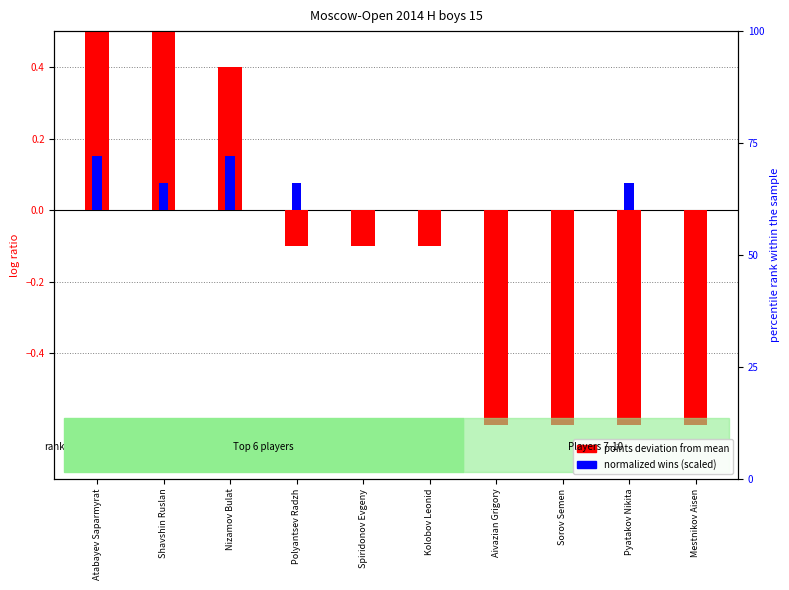

How many values in the points deviation from mean series exceed 0?

3